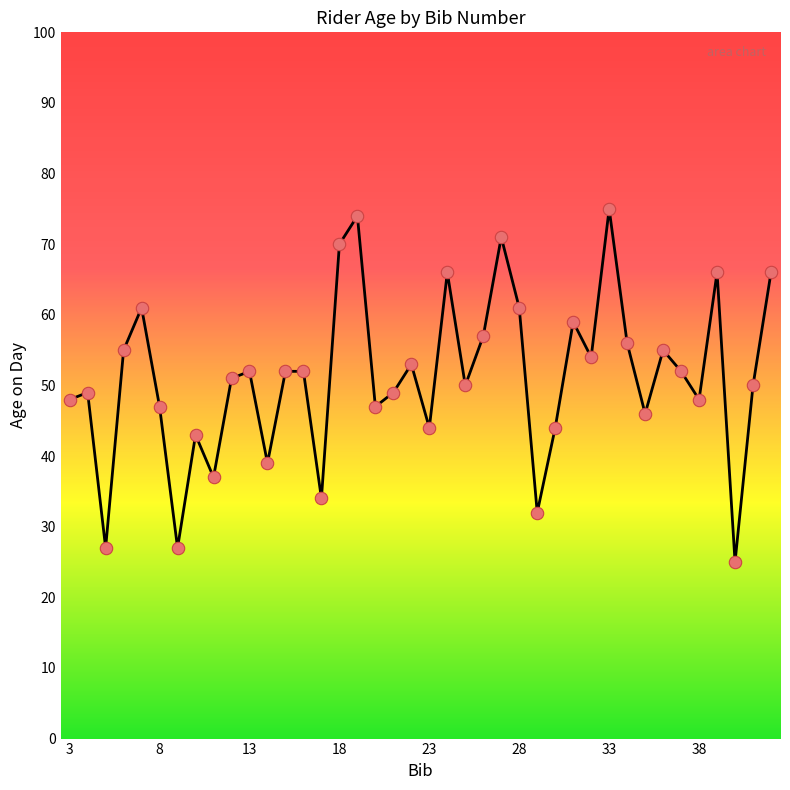

What is the maximum value shown in the chart?

75